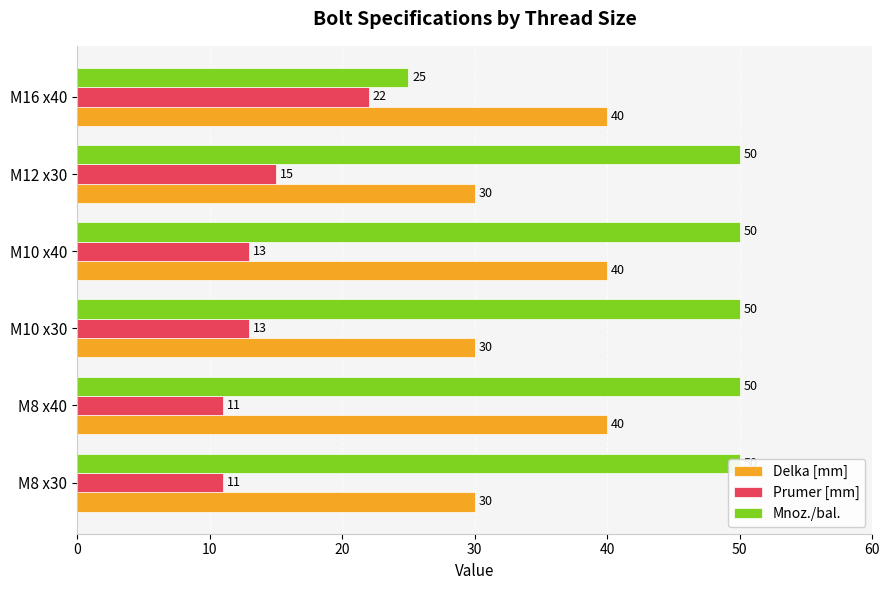

Rank the series at M16 x40 from highest to lowest value.

Delka [mm], Mnoz./bal., Prumer [mm]